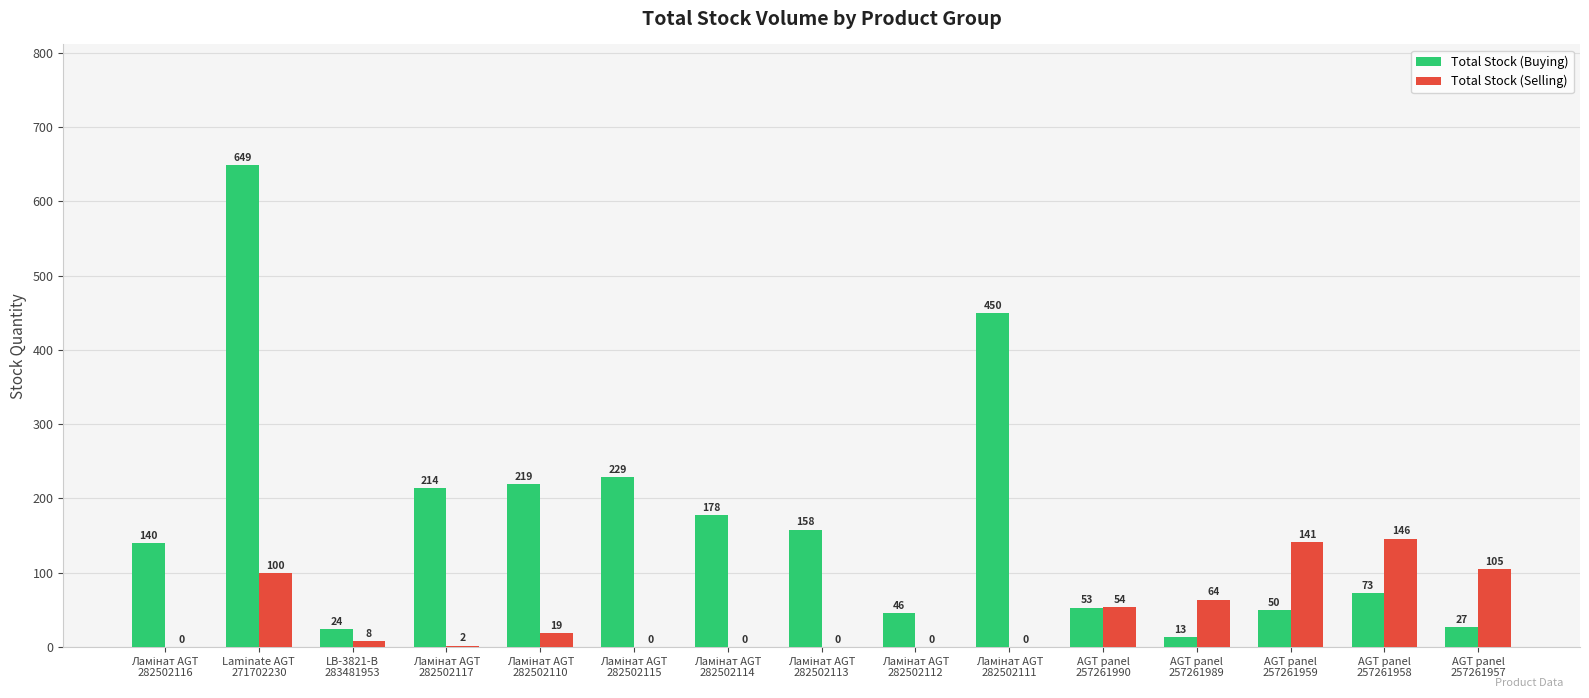

What is the highest value of the Total Stock (Selling) series?

146